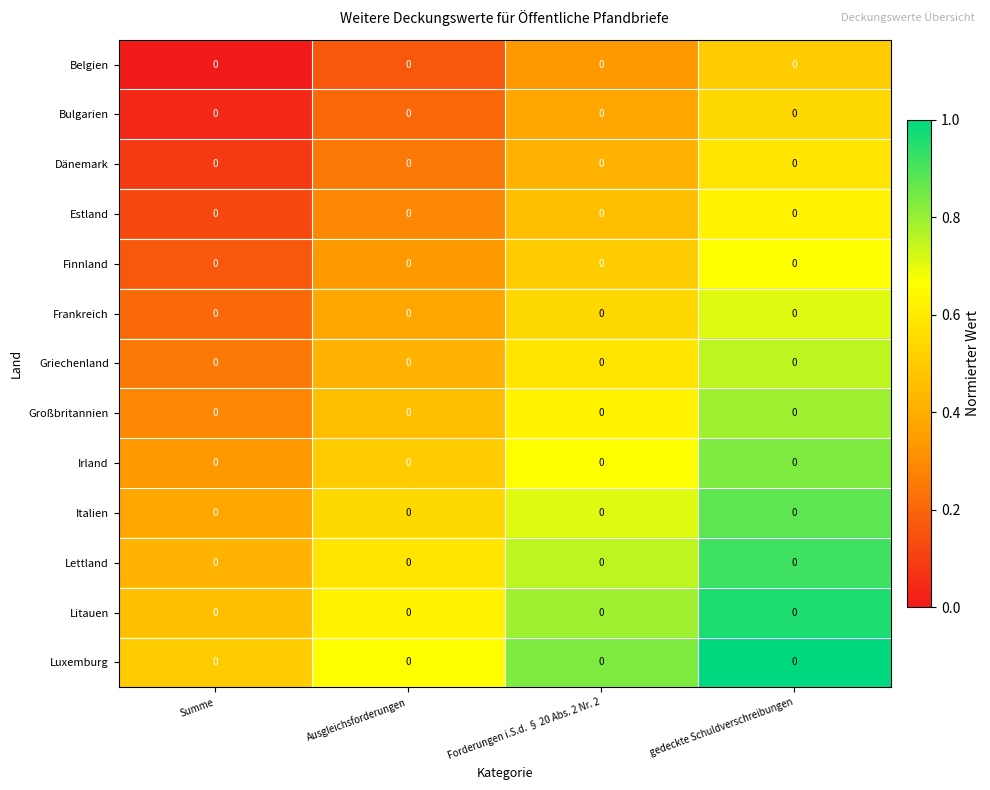

Which series changed the most between Summe and Ausgleichsforderungen?

Dänemark